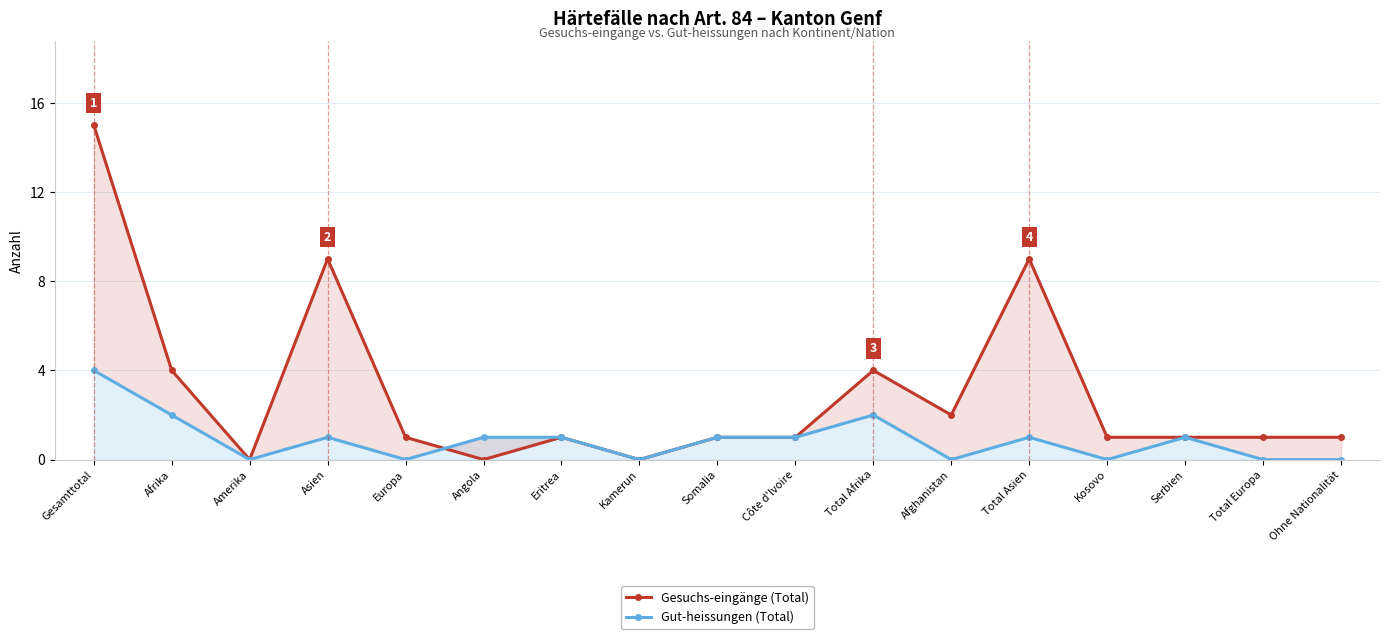

Where does the Gesuchs-eingänge (Total) series first go above 1?

Gesamttotal